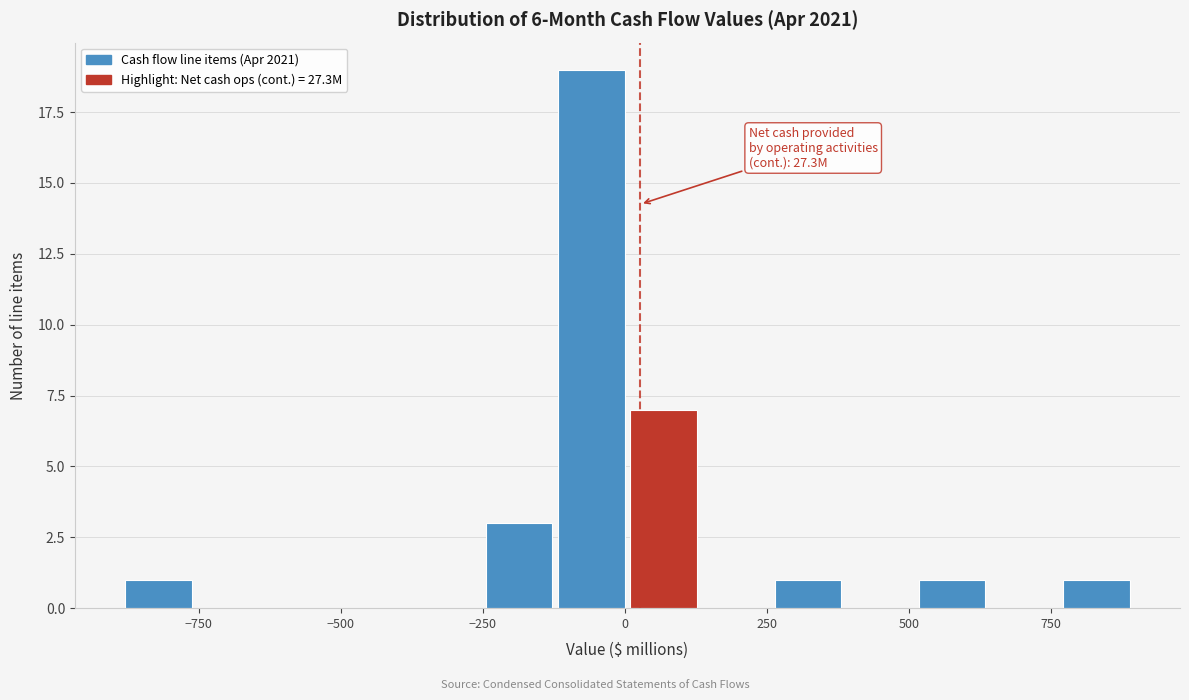

Read against the x-axis, roughly where is the centre of the tallest bar?

-50